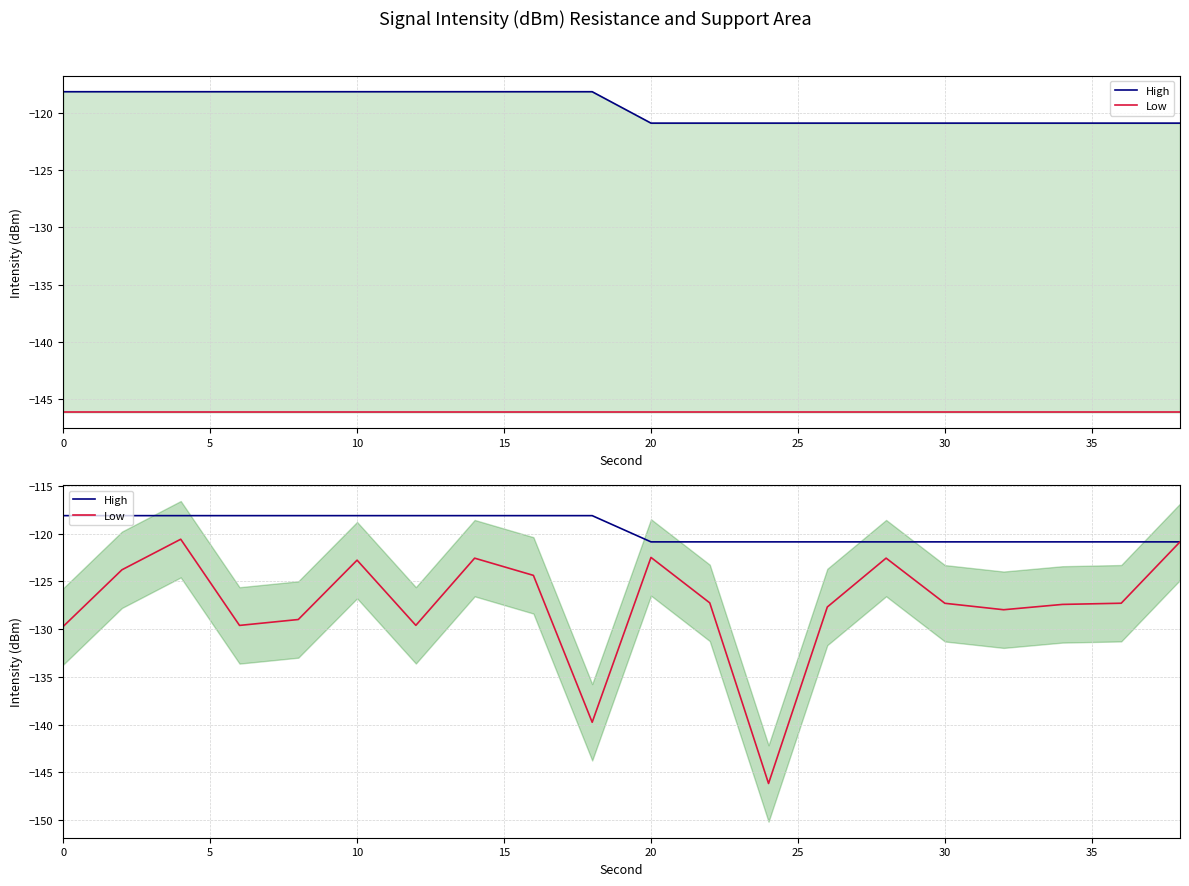

The Low series shows -146.2 at 12. True or false?

True